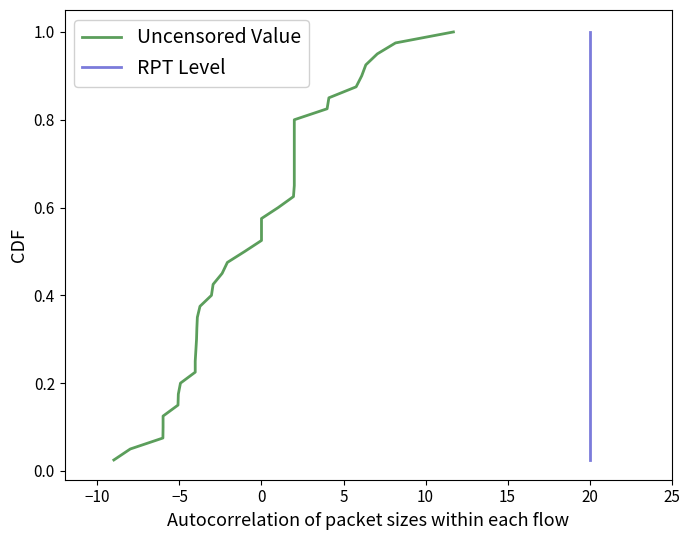

What is the average value of the Uncensored Value series?

0.5